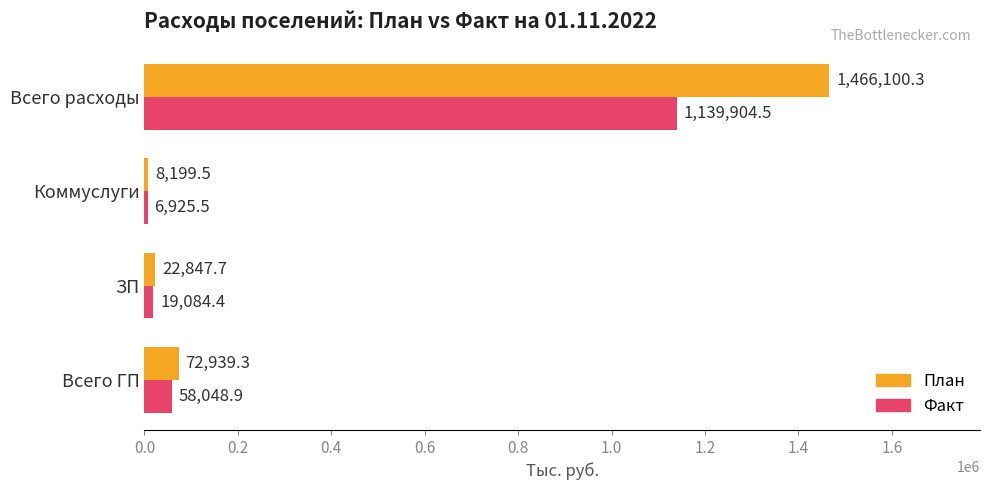

What is the difference between the second highest and second lowest values in the План series?

50091.6